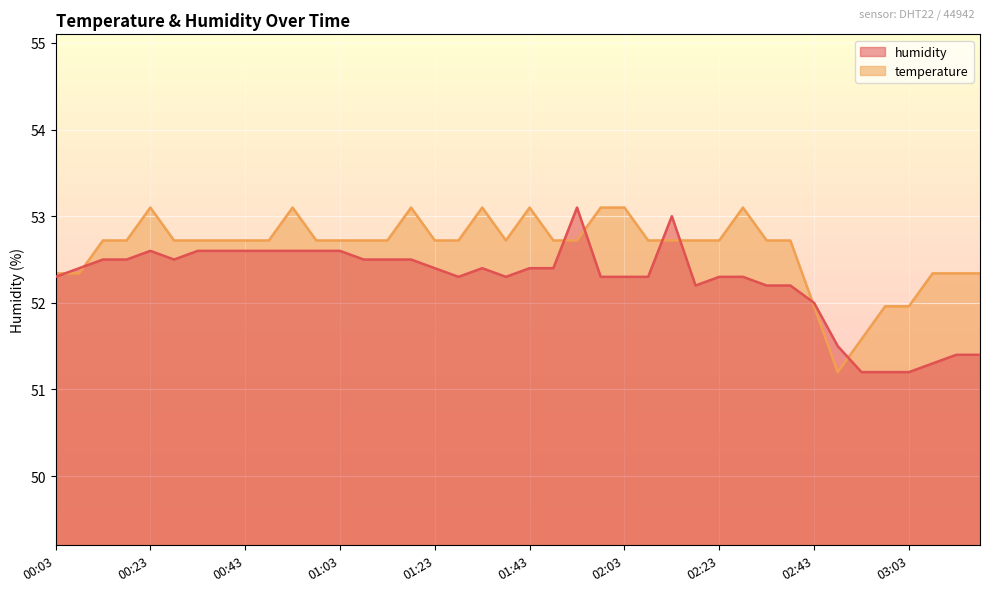

How many intersections are there between temperature and humidity?

8